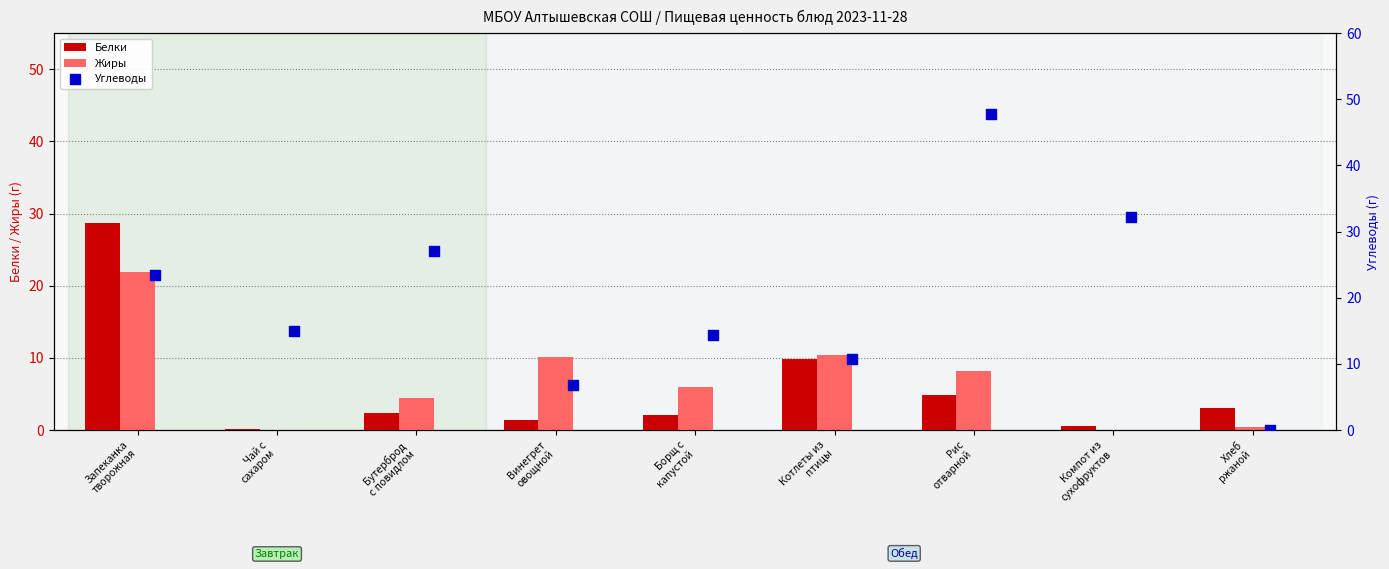

Is the value of Углеводы at Котлеты из
птицы greater than the value of Жиры at Котлеты из
птицы?

Yes